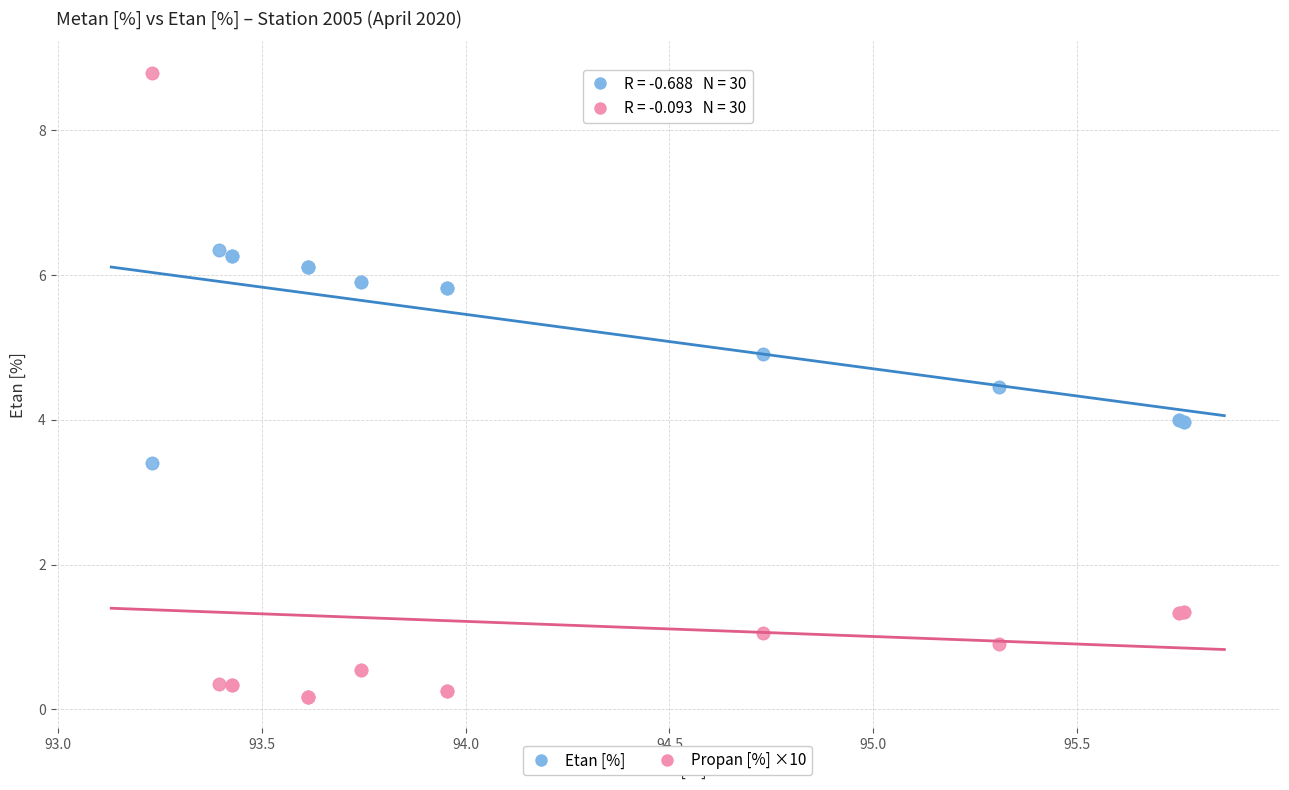

What is the X range (max minus min) for the scatter plot?

2.5